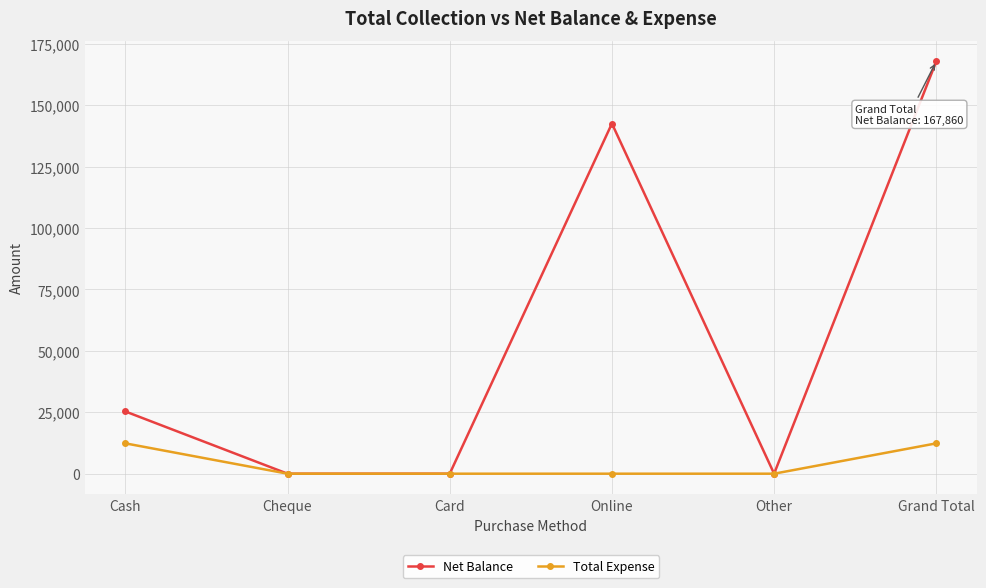

Which series has the largest range (max minus min)?

Net Balance